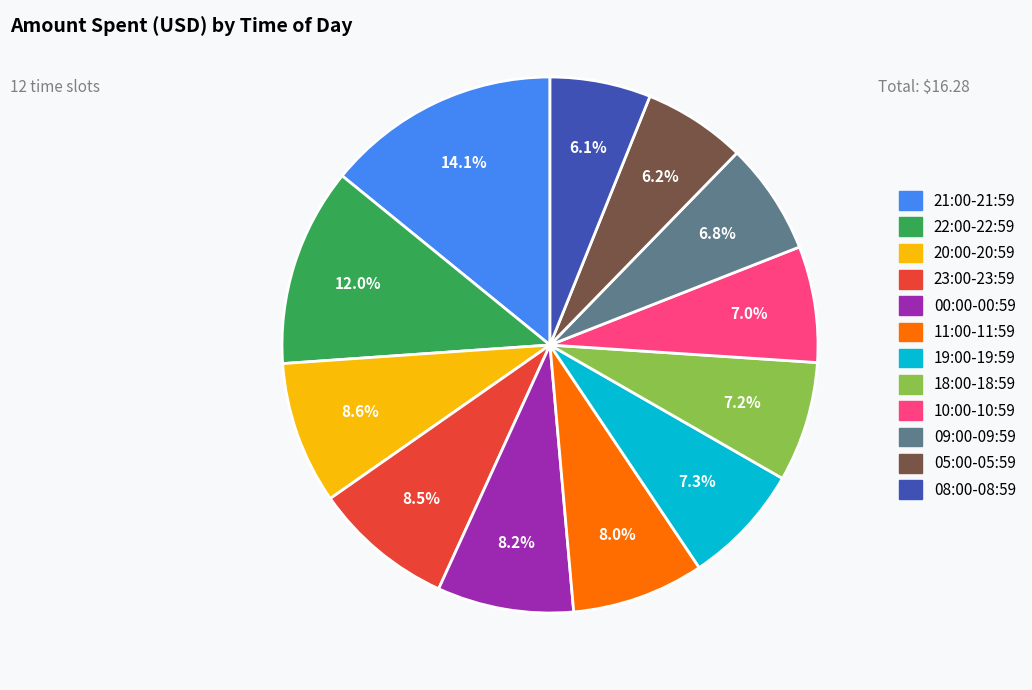

What is the total percentage of 00:00-00:59 and 05:00-05:59?

14.4%